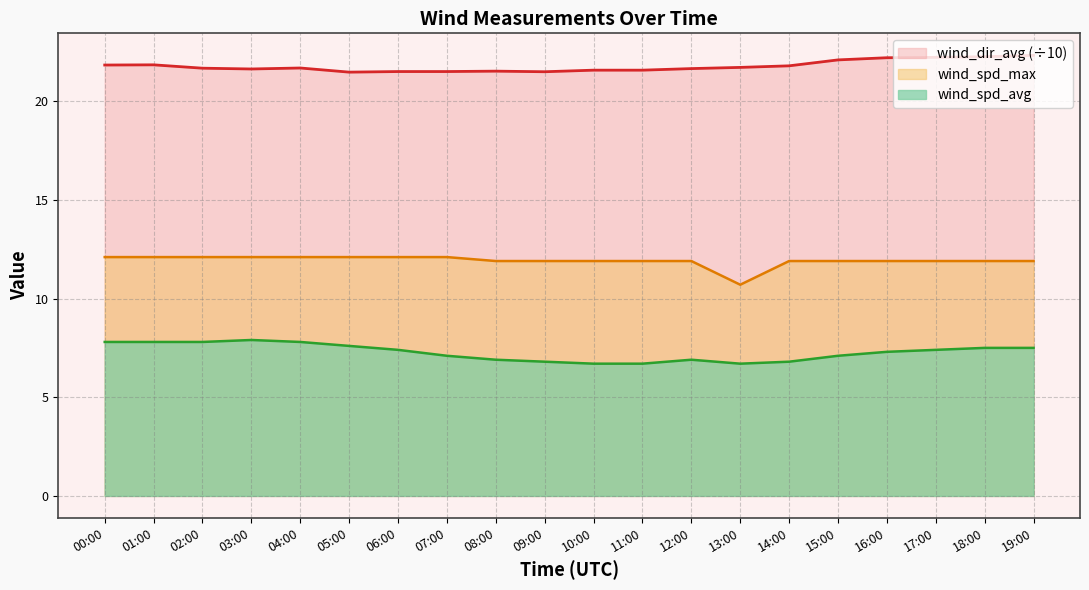

True or false: wind_dir_avg has more than 2 interior local peaks.

True